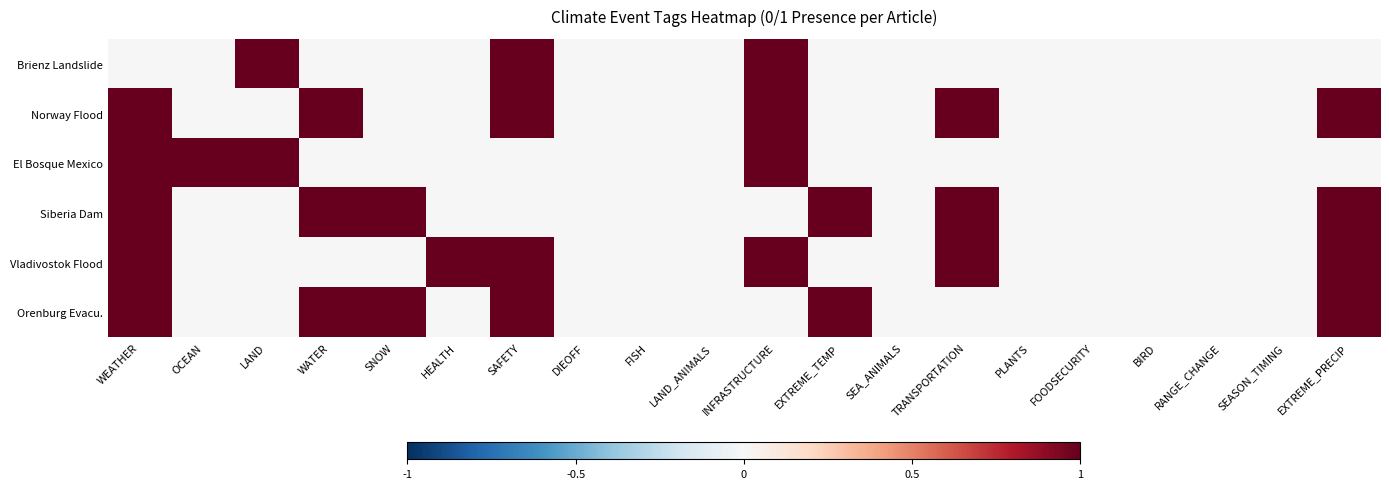

Between WATER and DIEOFF, which is larger?

WATER